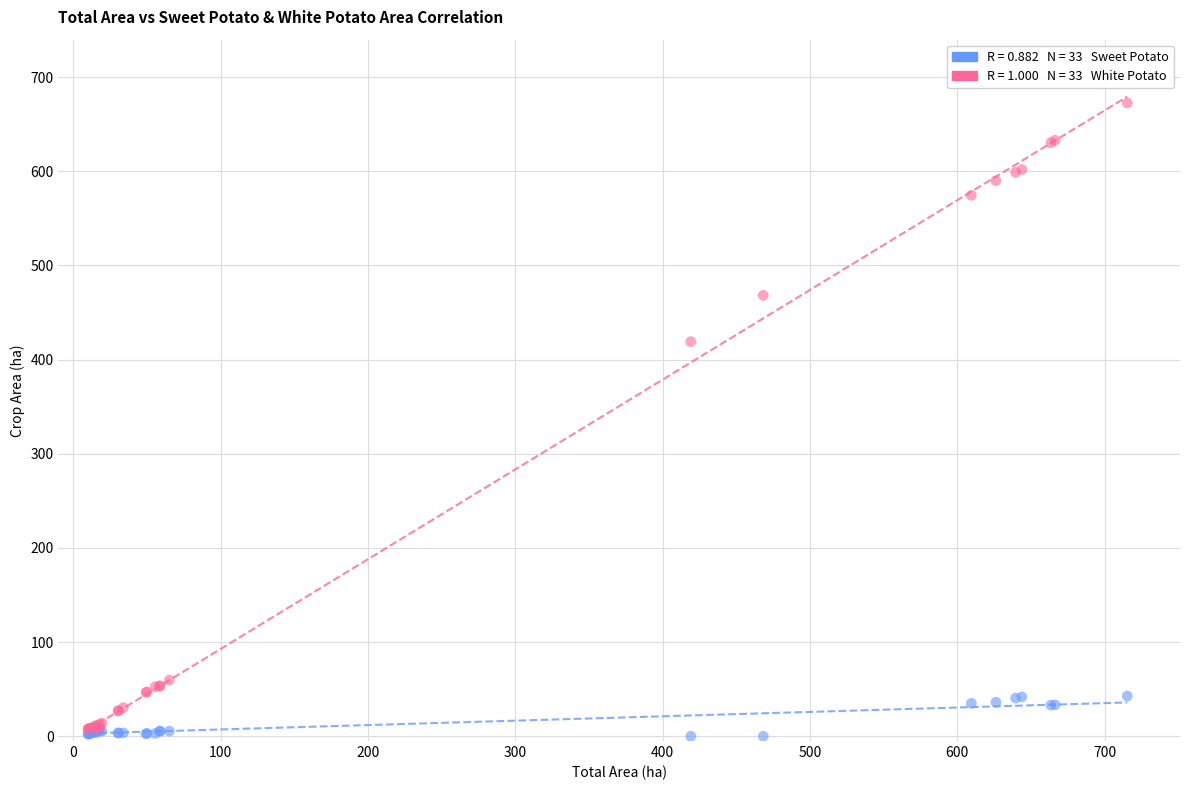

Across all series, what Y value is closest to 336?

419.1